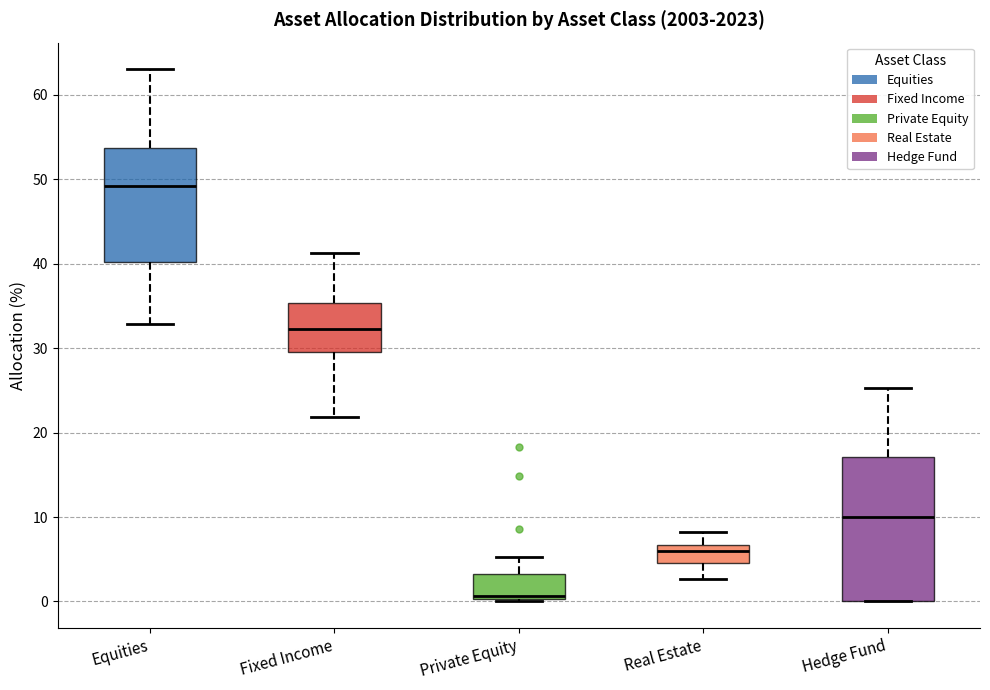

Where does the median line of the box for Private Equity sit on the y-axis? The values are not printed on the chart, so give them approximately, as read against the axis.

1